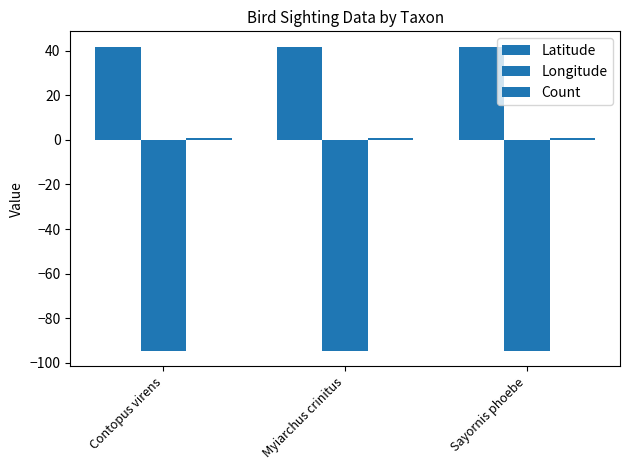

List the series in order of their peak value, highest first.

Latitude, Count, Longitude